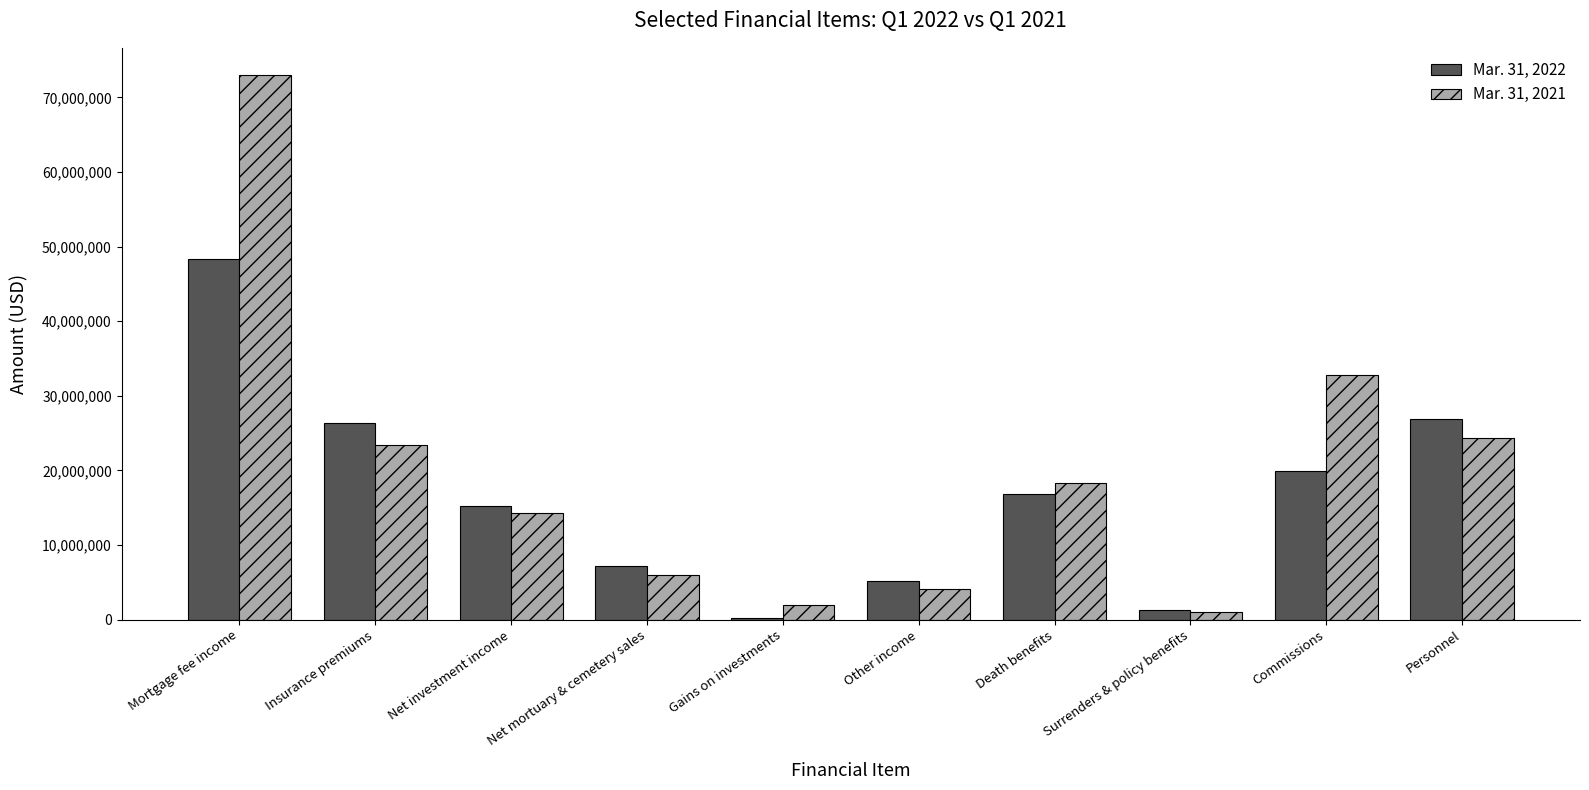

At which category does the chart reach its peak across all series?

Mortgage fee income